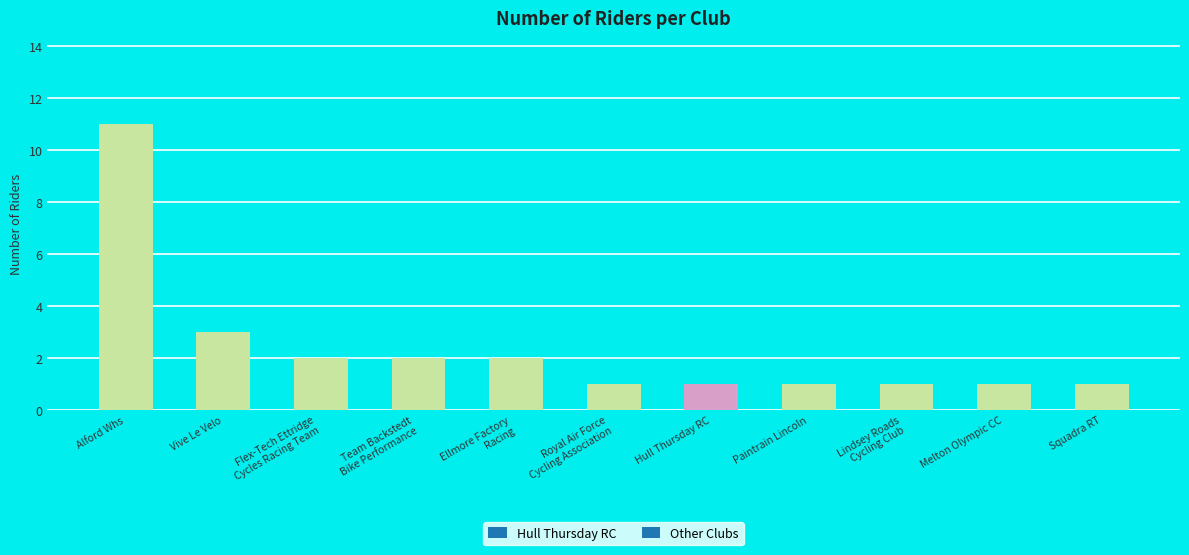

Does the chart contain stacked bars?

No